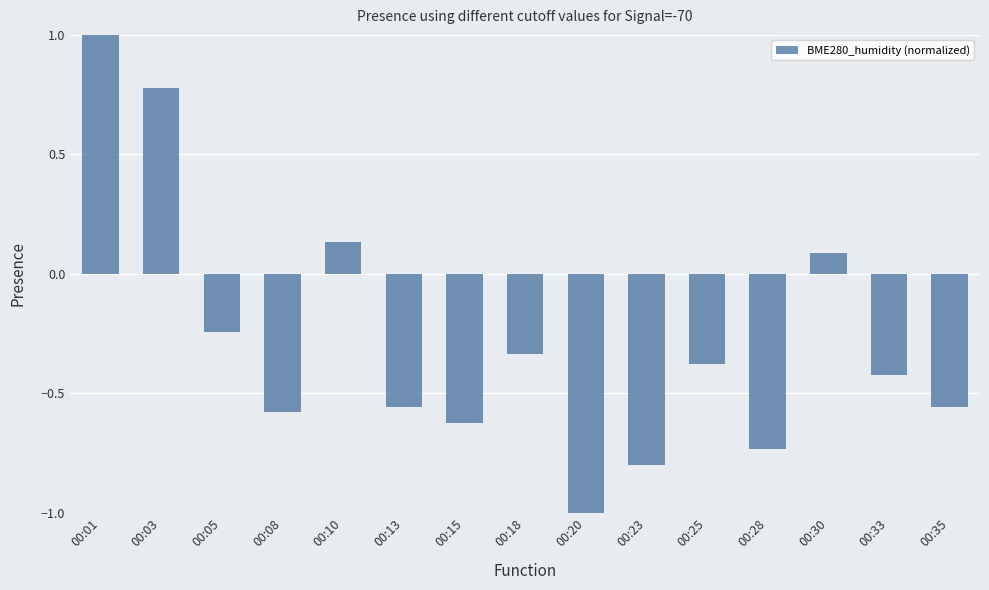

What is the sum of all values?

-4.2